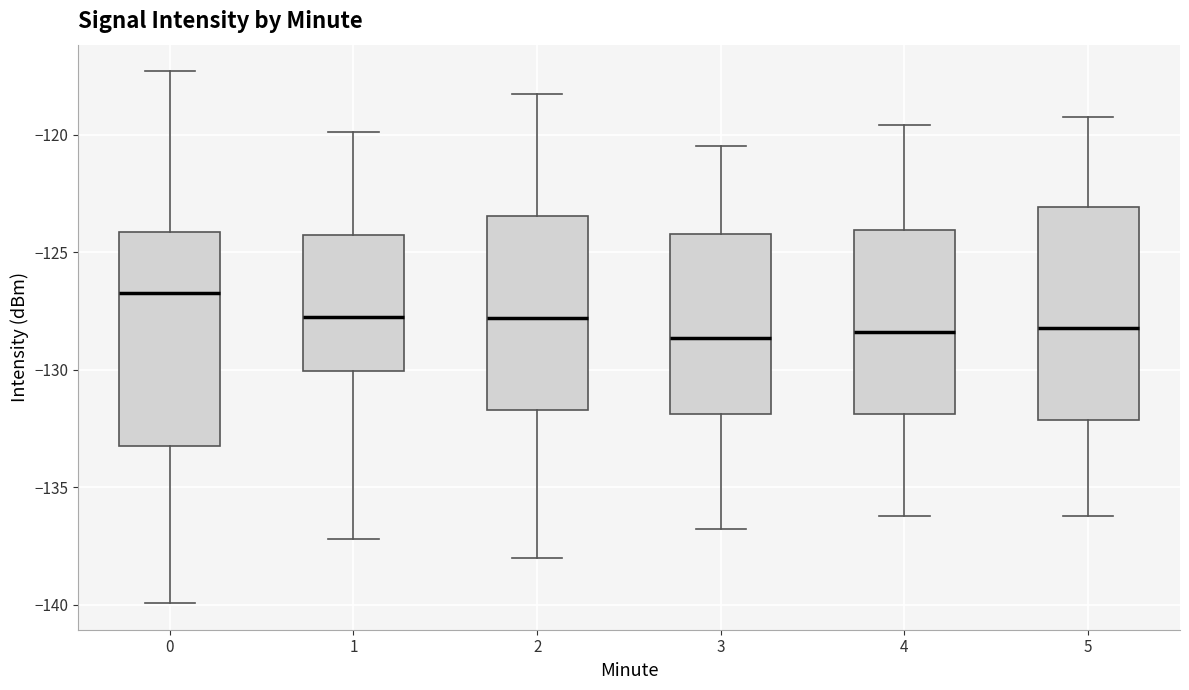

Where does the median line of the box at x = 3 sit on the y-axis? The values are not printed on the chart, so give them approximately, as read against the axis.

-128.5